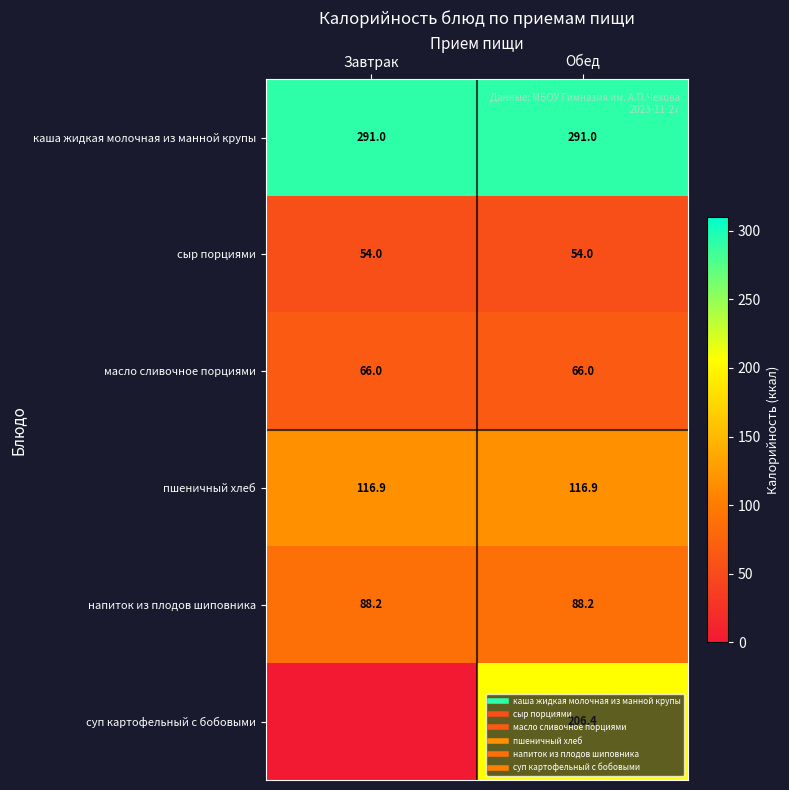

Which series has the largest total across all categories?

каша жидкая молочная из манной крупы